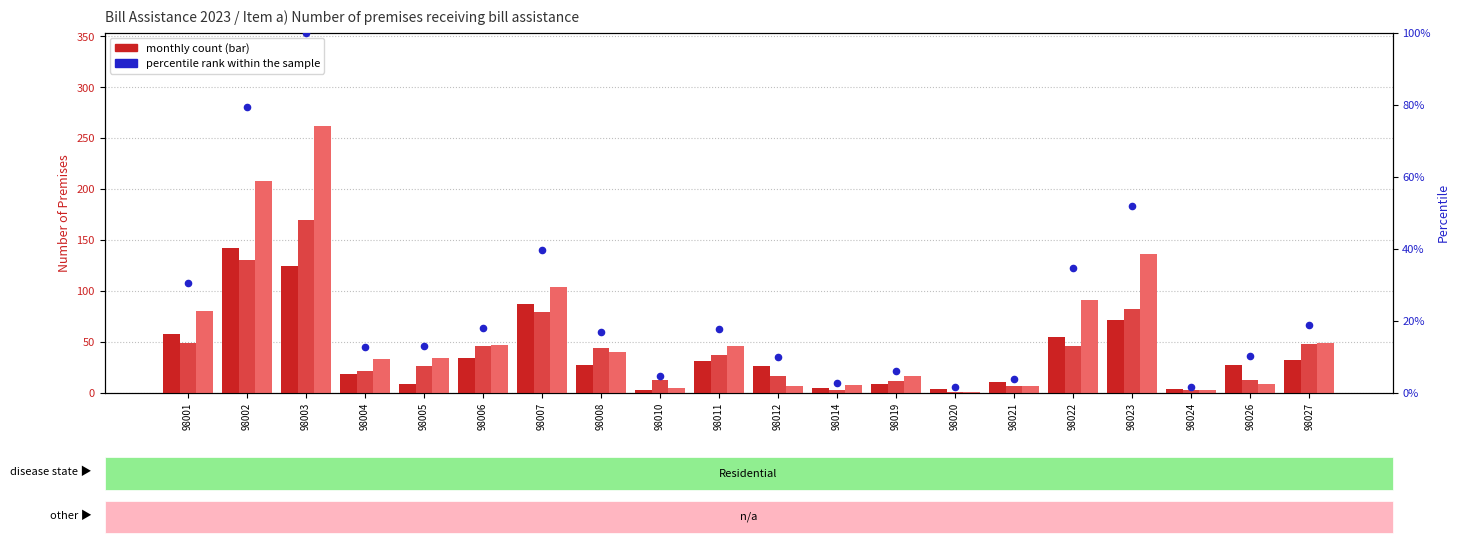

Is the value of Feb 2023 at 98027 greater than the value of Jan 2023 at 98002?

No